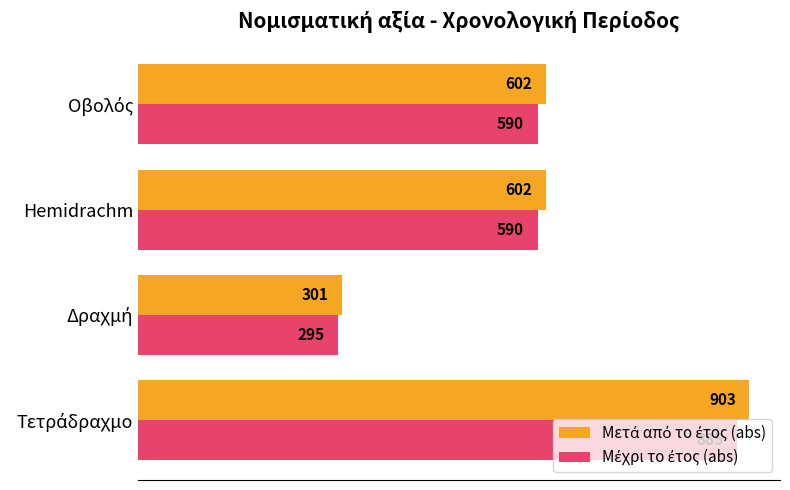

At how many categories does at least one series exceed 422?

3